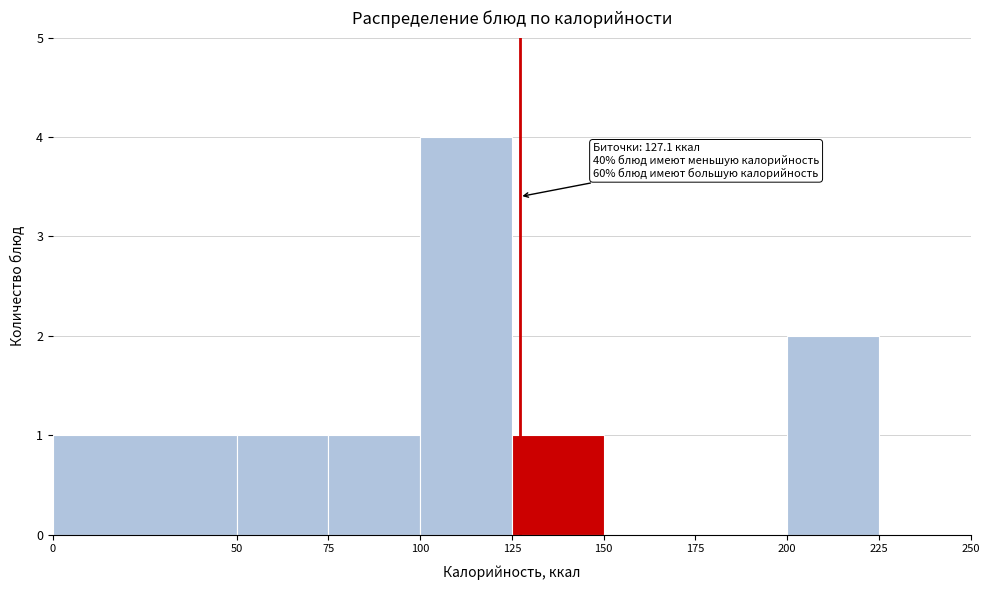

Which range on the x-axis has the tallest bar?

100 to 125